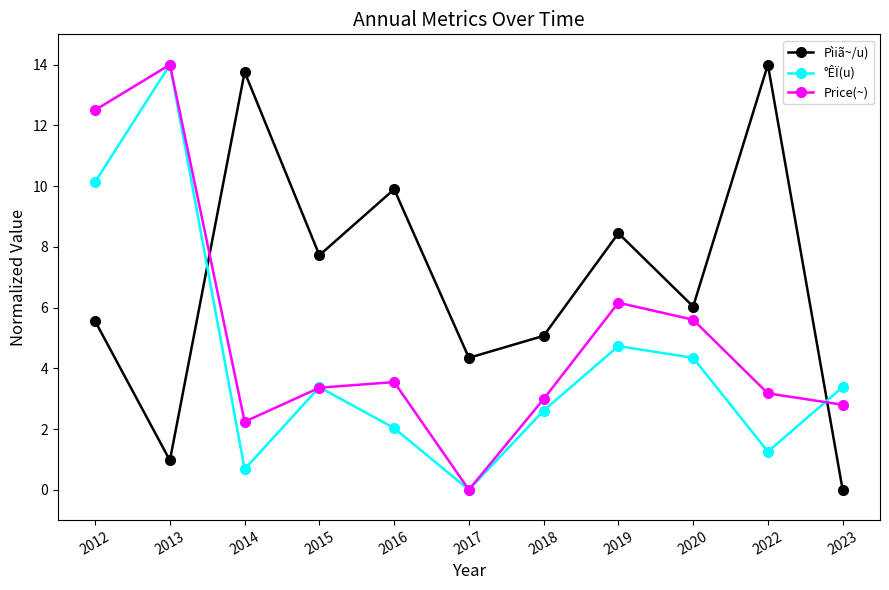

Between which two adjacent categories do Pìiã~/u) and °ÊÏ(u) first intersect?

2013 and 2014